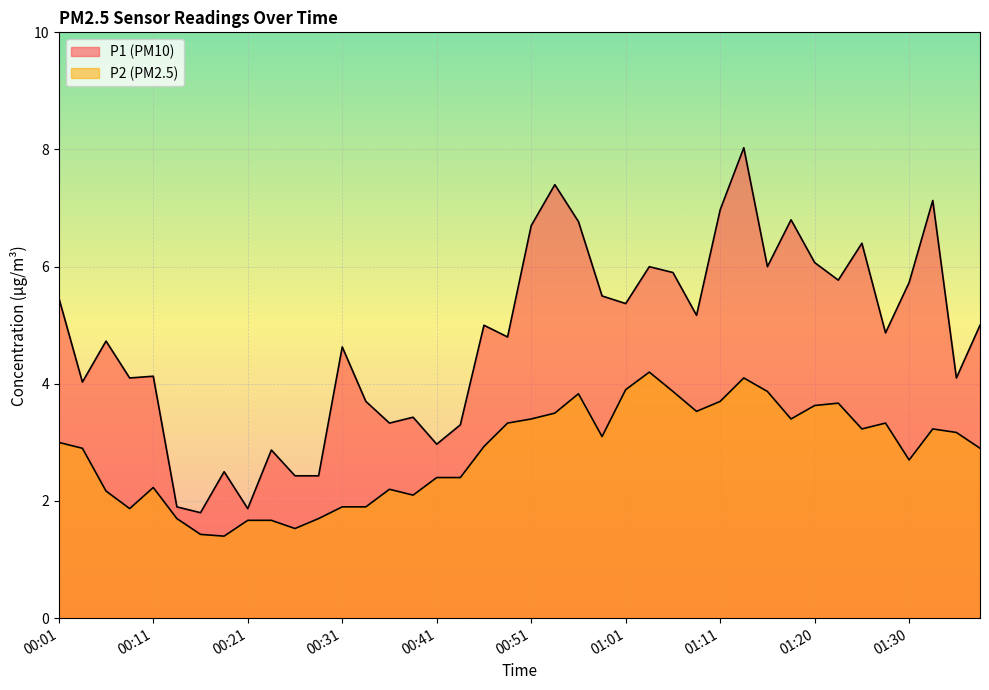

How many lines are shown in the chart?

2